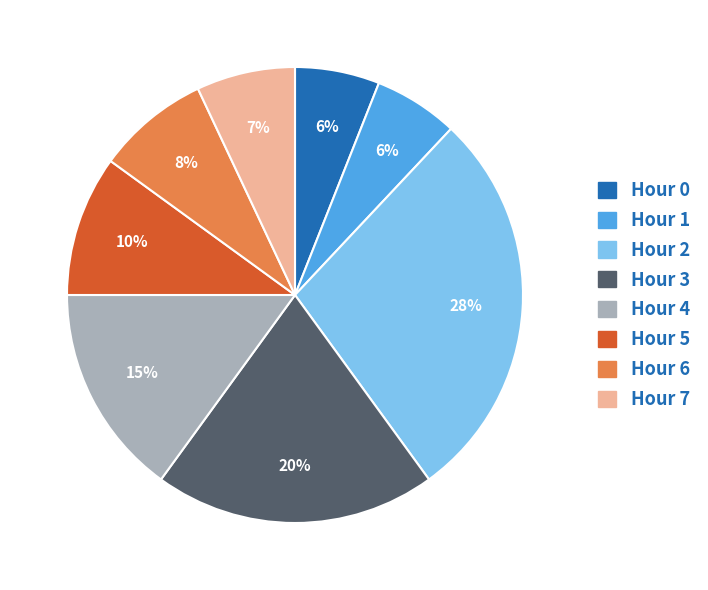

To the nearest percent, what percentage of the pie is Hour 0?

6%